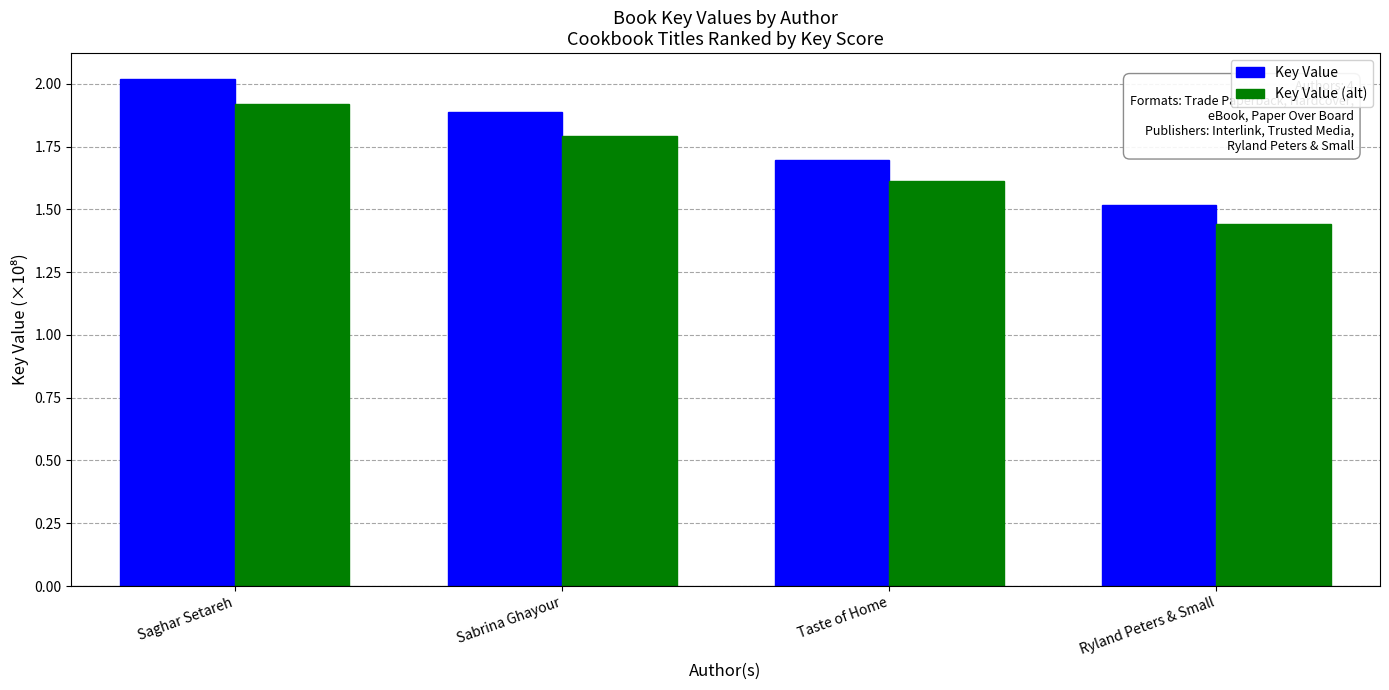

The Key Value series shows 3.3 at Saghar Setareh. True or false?

False